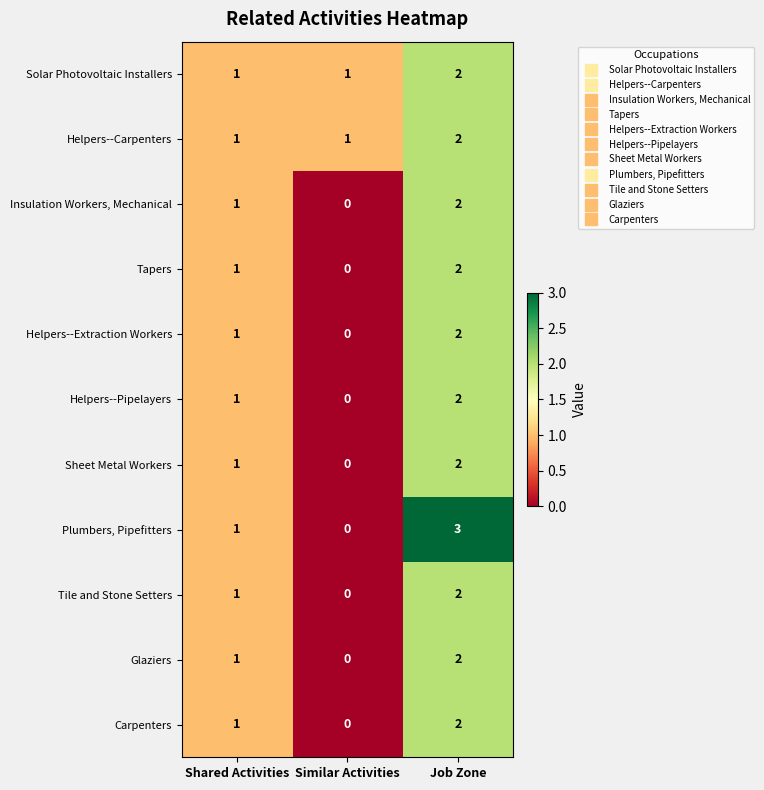

At which label is Plumbers, Pipefitters closest to 1?

Shared Activities